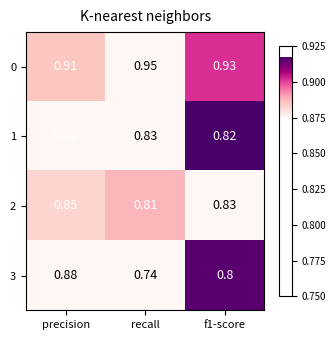

At which category is the sum across all series the highest?

precision